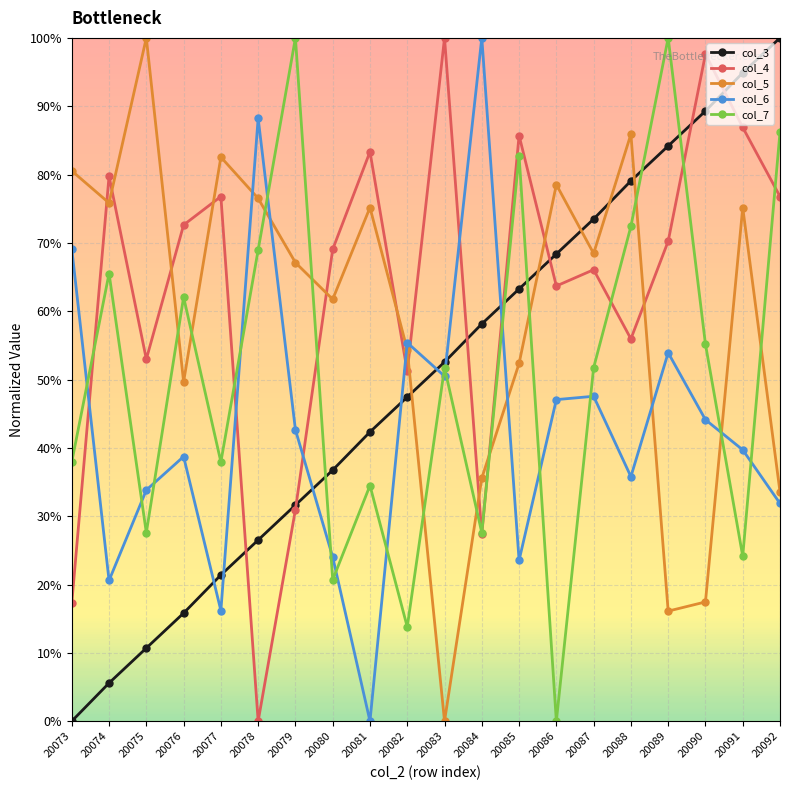

After their last crossing, which series has the higher values: col_6 or col_3?

col_3